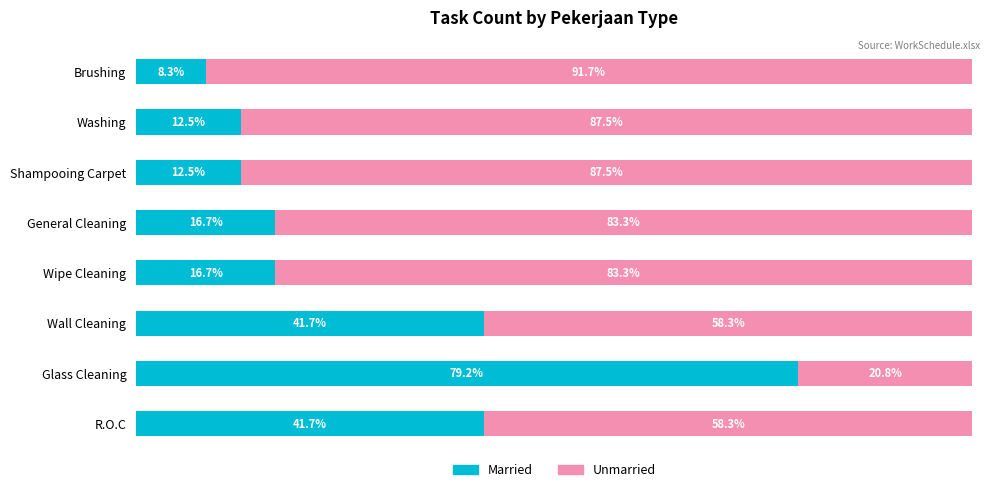

Which category has the lowest value in the Married series?

Brushing